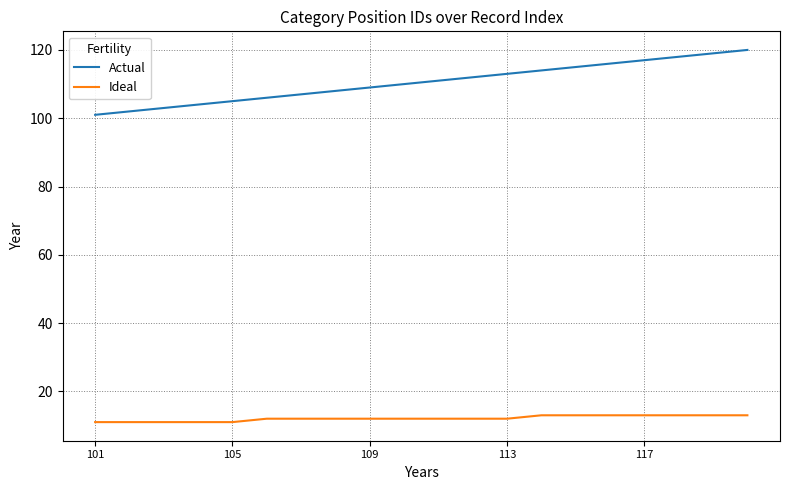

Which series has the largest total across all categories?

Actual